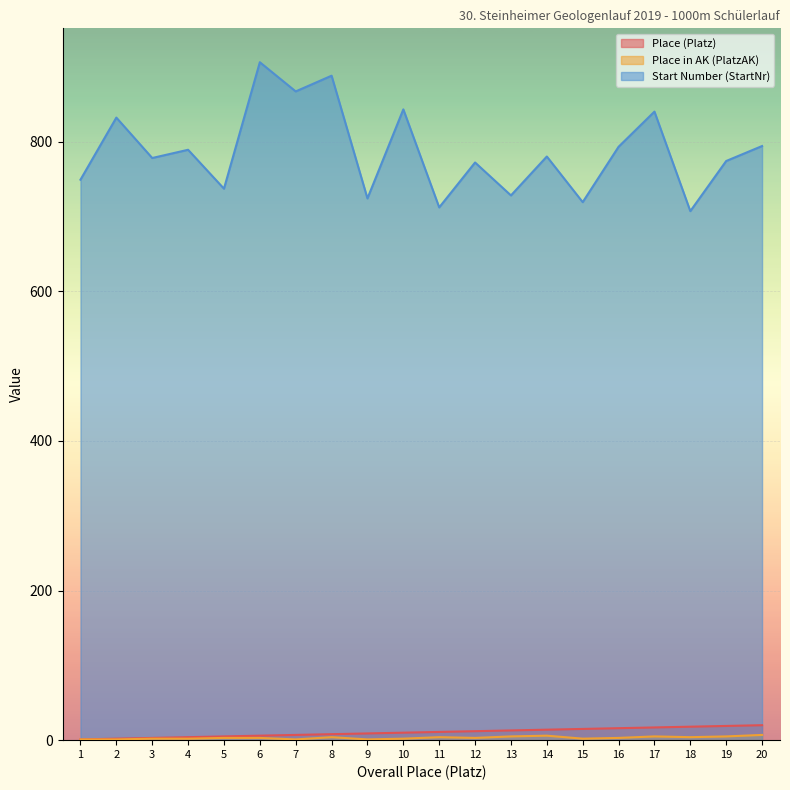

True or false: Place (Platz) and Start Number (StartNr) cross at least once.

False